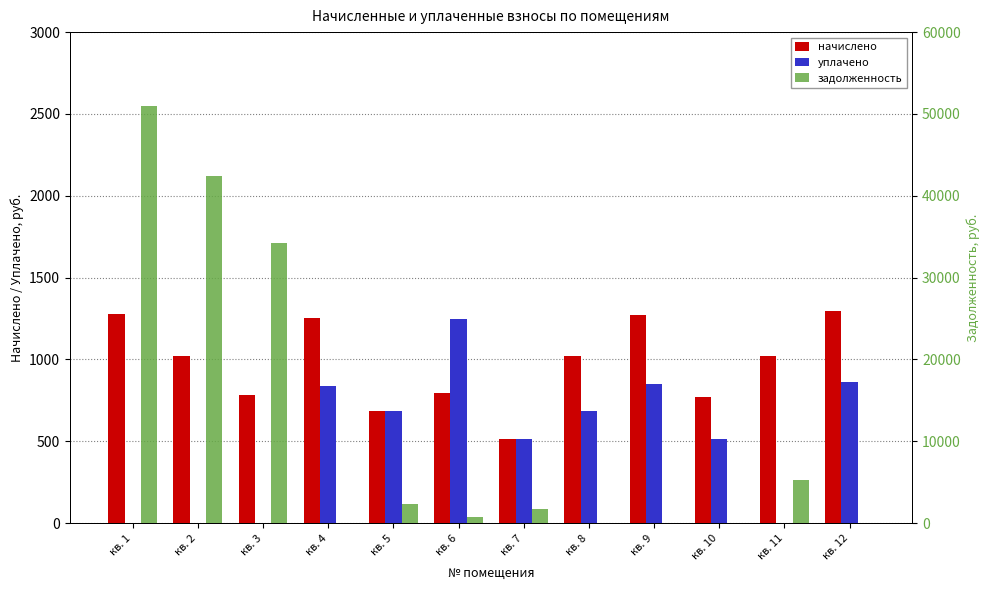

At which category does the chart reach its peak across all series?

кв. 1